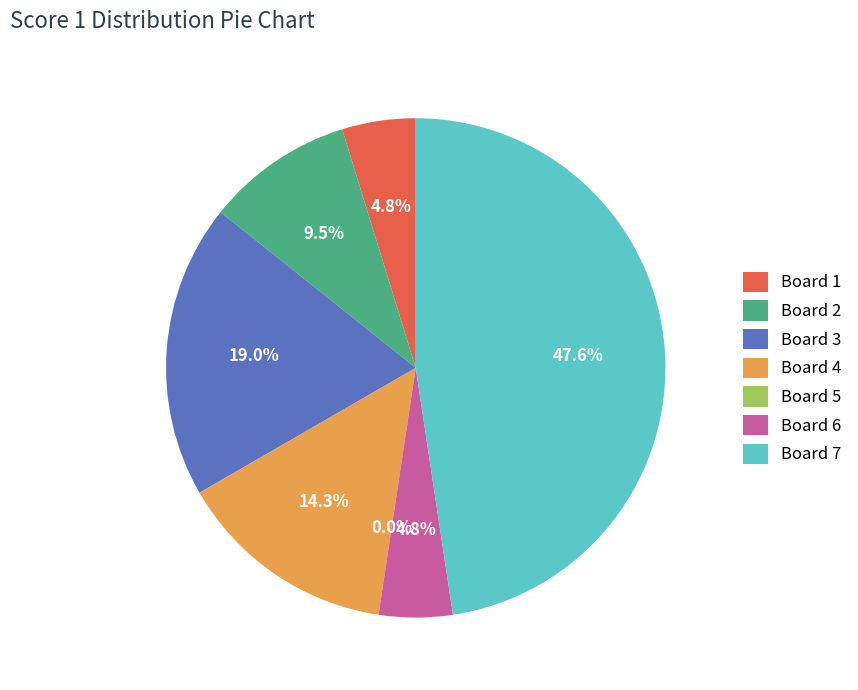

What is the change in value from 4 to 5?

-3